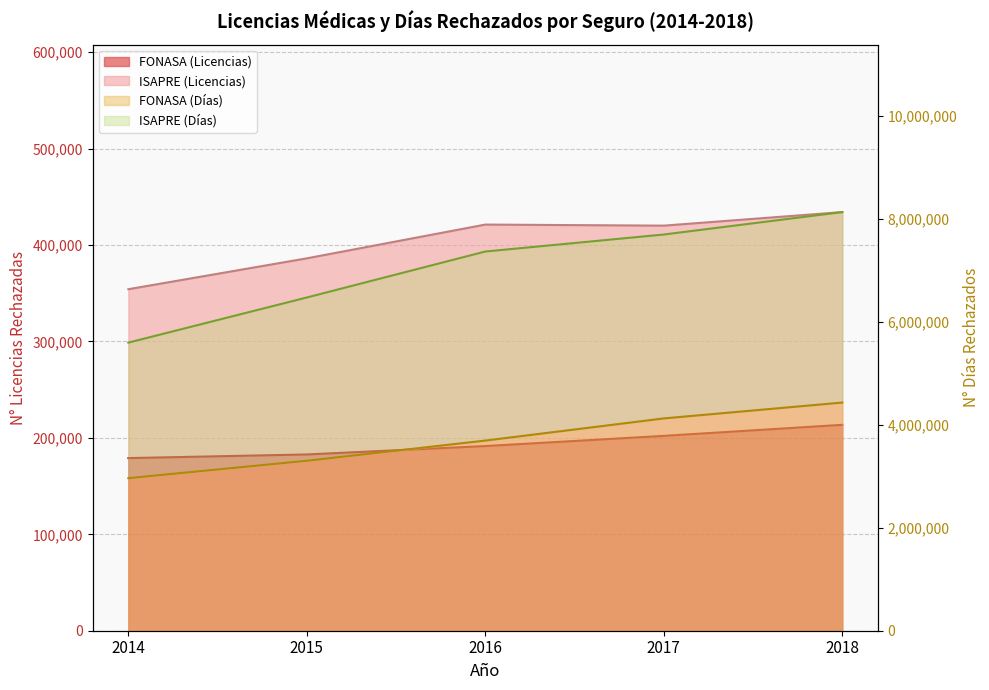

What is the total value across all series at 2017?

4748618